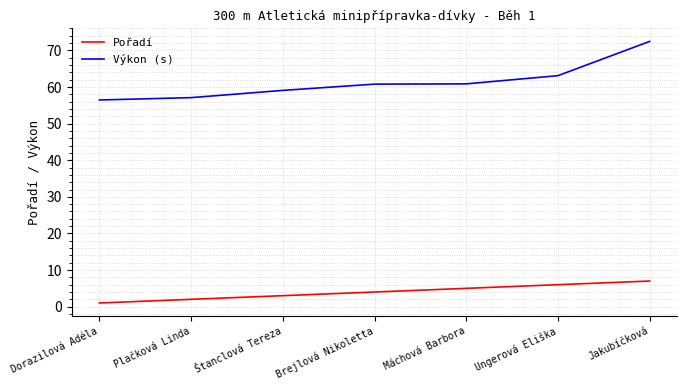

Which series has the largest total across all categories?

Výkon (s)